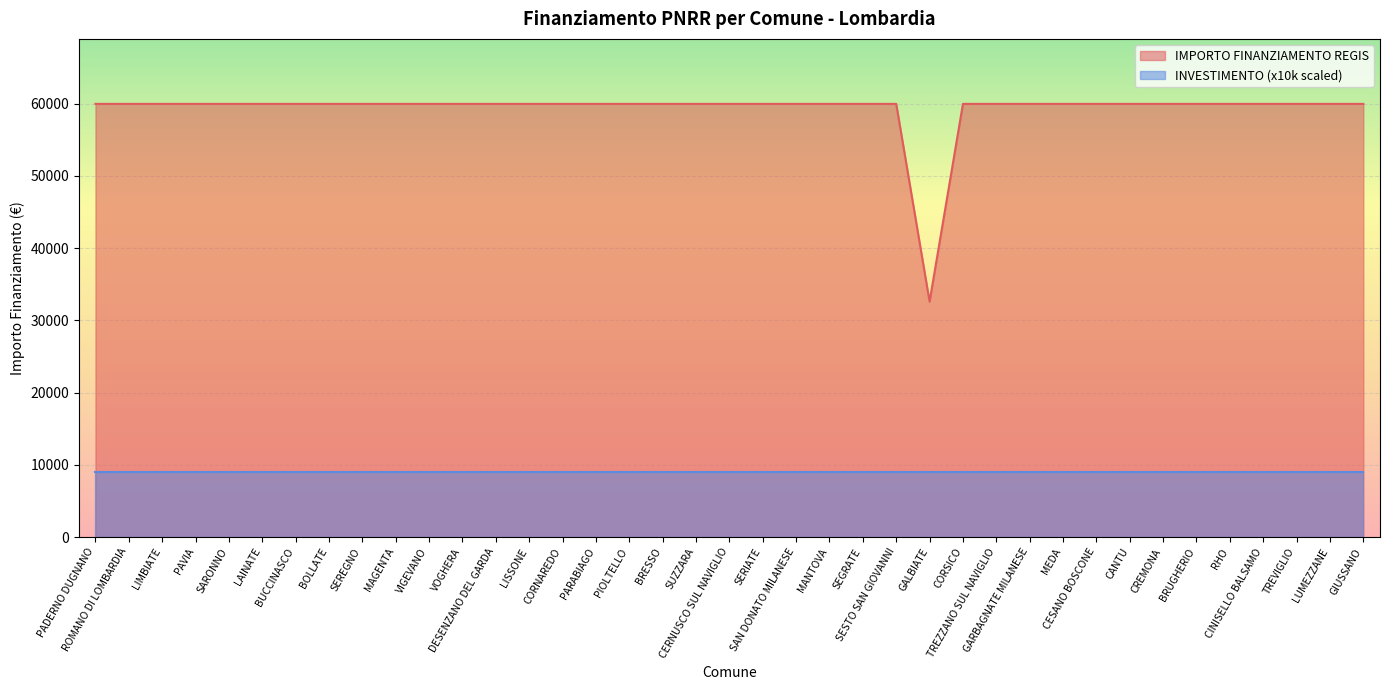

What is the average value?

59264